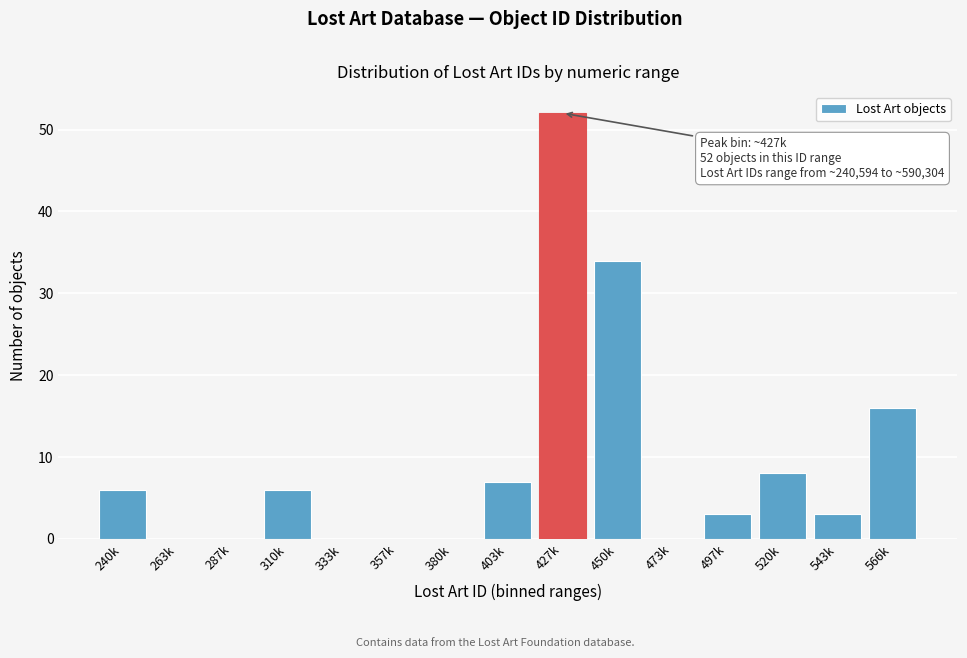

Reading left to right, what are all the values shown in this chart?

240k=6	263k=0	287k=0	310k=6	333k=0	357k=0	380k=0	403k=7	427k=52	450k=34	473k=0	497k=3	520k=8	543k=3	566k=16